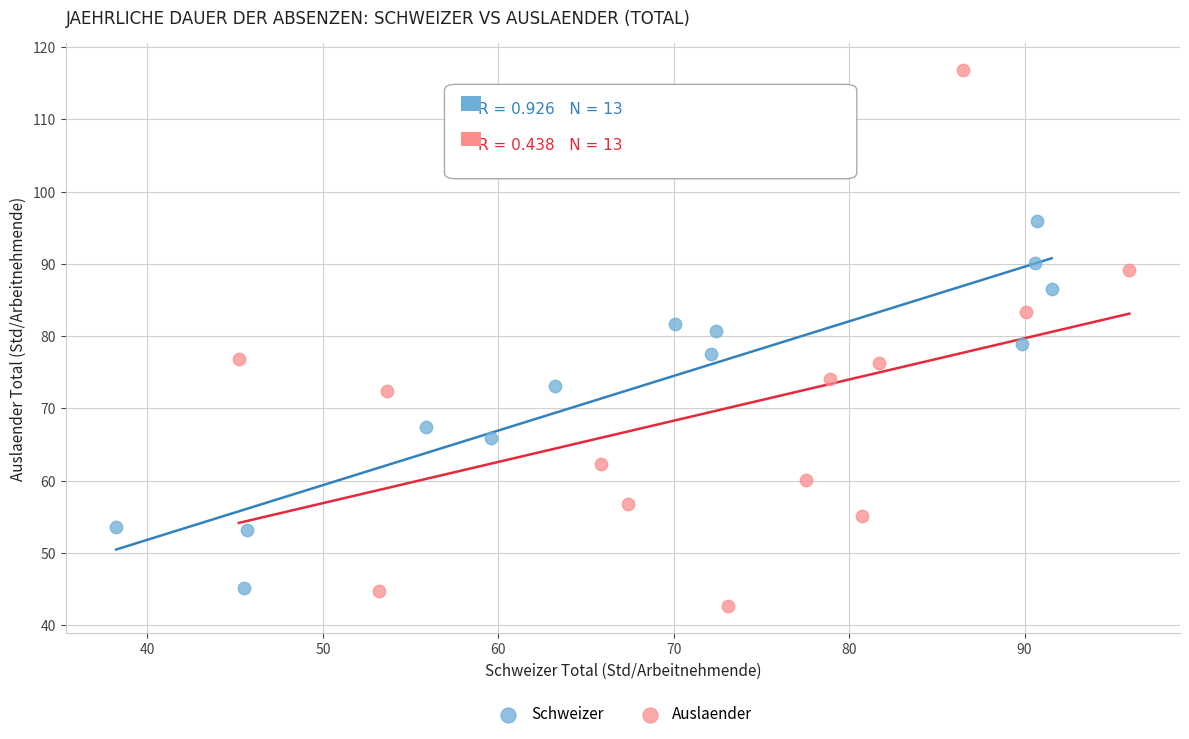

Which series reaches the maximum Y coordinate?

Auslaender